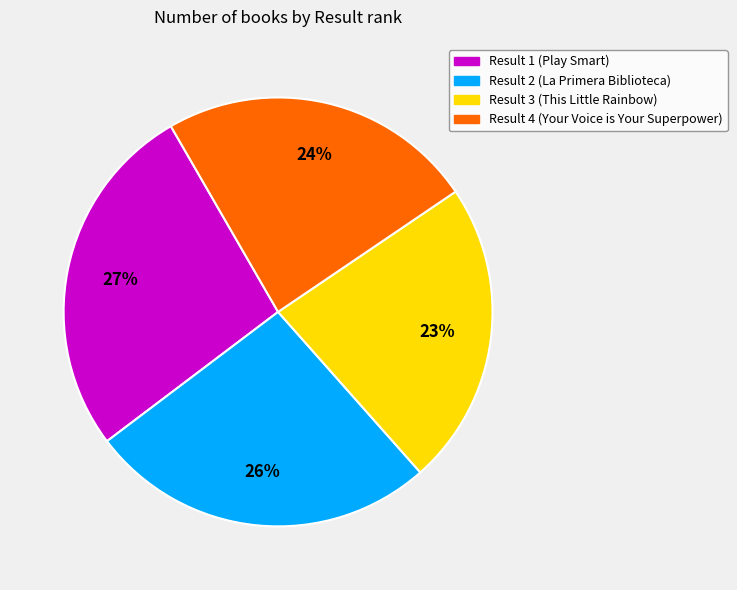

To the nearest percent, what portion does Result 4 (Your Voice is Your Superpower) represent?

24%